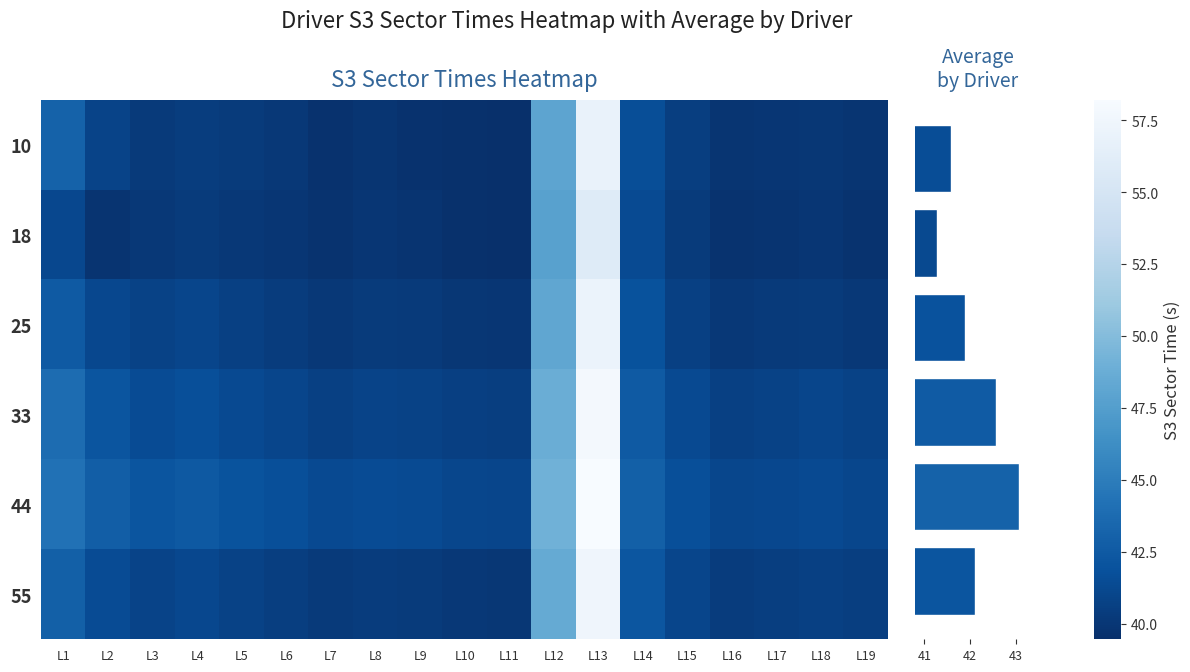

Reading left to right, transcribe all the data shown in this chart.

10: 43.1	40.9	40.2	40.4	40.3	40.1	39.6	39.8	39.6	39.5	39.5	48.0	56.9	41.6	40.5	39.9	39.9	40.0	39.9
18: 41.2	39.8	40.1	40.3	40.1	39.9	39.7	39.9	39.8	39.6	39.5	47.8	55.9	41.4	40.3	39.7	39.8	39.9	39.7
25: 42.5	41.2	40.8	41.0	40.7	40.4	40.1	40.3	40.2	40.0	39.9	48.2	57.1	41.9	40.7	40.1	40.2	40.3	40.1
33: 43.8	42.1	41.5	41.7	41.3	41.0	40.7	40.9	40.8	40.6	40.5	48.8	57.8	42.5	41.3	40.7	40.8	41.0	40.8
44: 44.2	42.8	42.1	42.4	42.0	41.7	41.3	41.5	41.4	41.1	41.0	49.1	58.2	42.9	41.7	41.1	41.2	41.3	41.1
55: 42.9	41.5	40.9	41.2	40.8	40.5	40.2	40.4	40.3	40.1	40.0	48.5	57.4	42.2	41.0	40.4	40.5	40.7	40.5